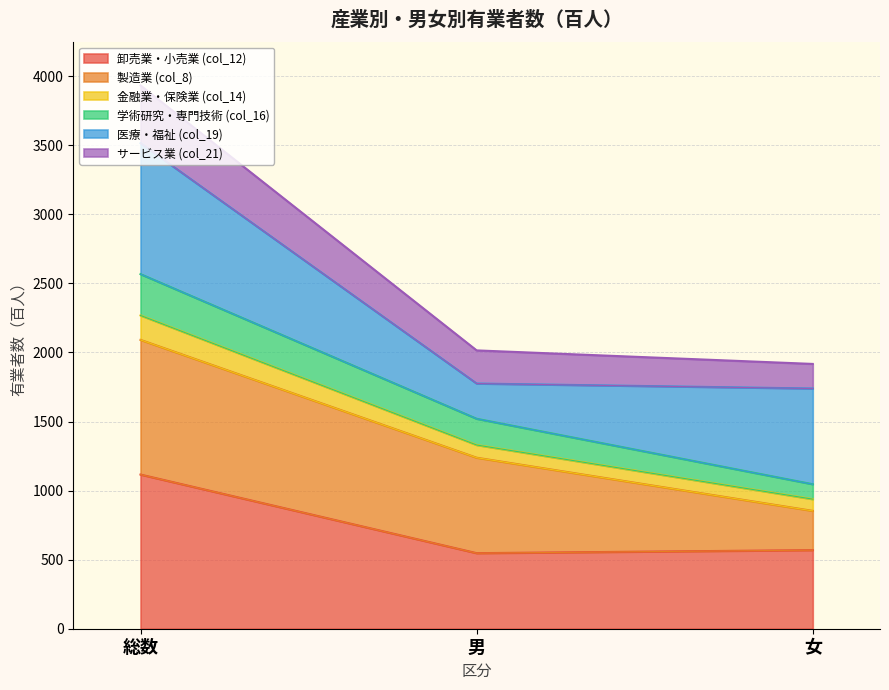

Which category has the highest value in the 卸売業・小売業 (col_12) series?

総数